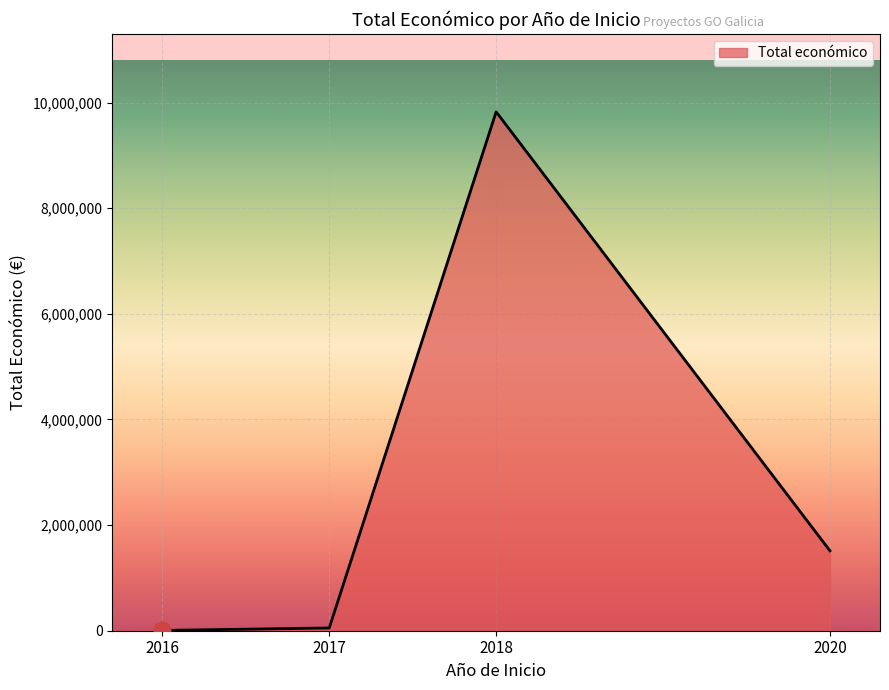

What is the change in value from 2017 to 2018?

+9773237